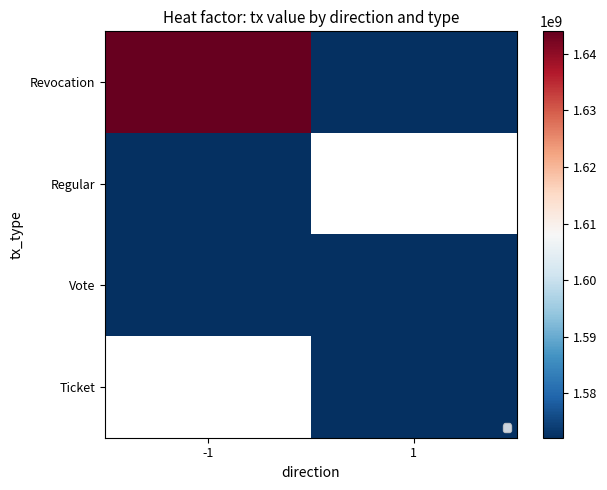

Rank the categories by Vote value from highest to lowest.

1, -1